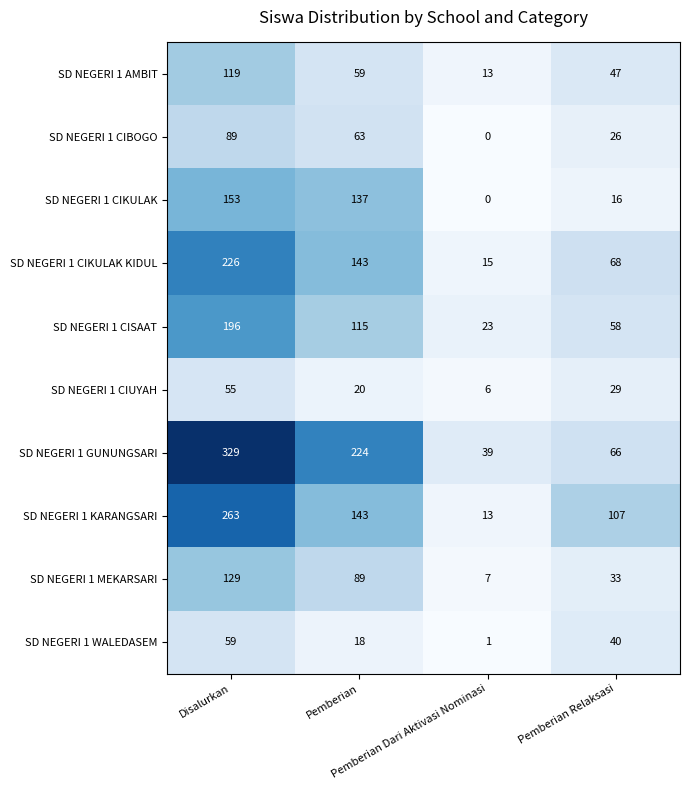

What is the difference between the maximum and minimum values in the SD NEGERI 1 CISAAT series?

173